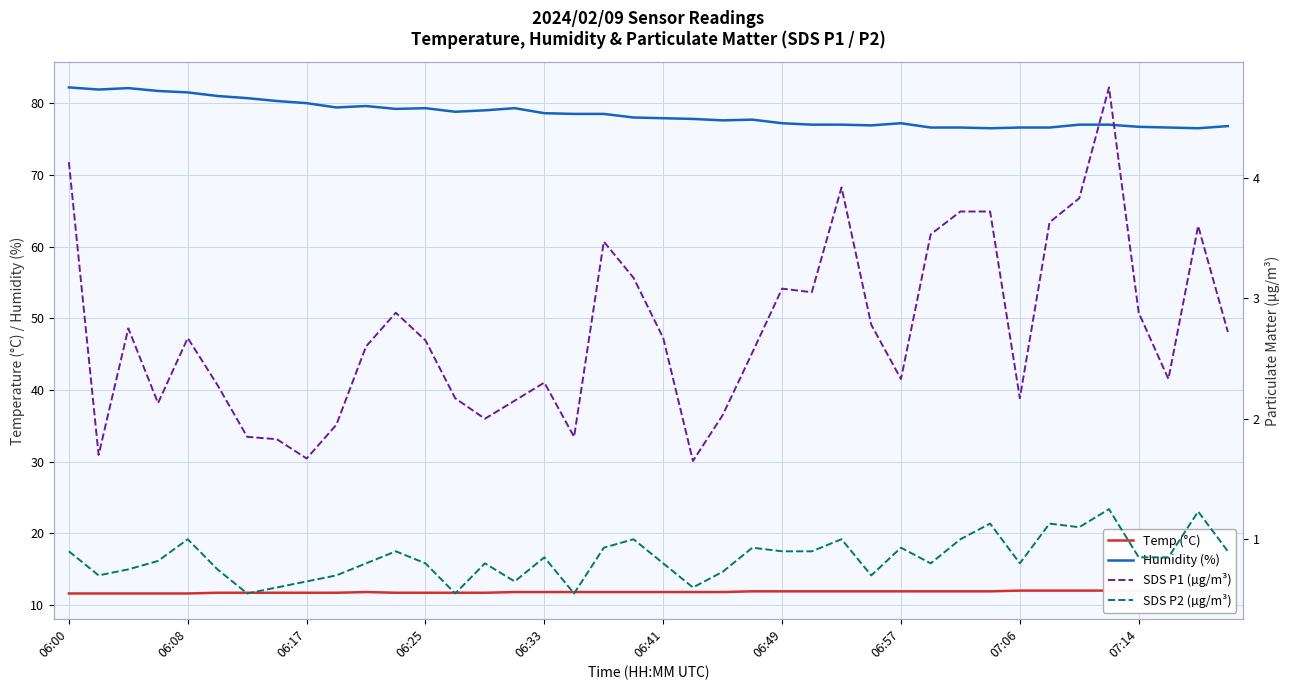

At which category is the sum across all series the highest?

06:00